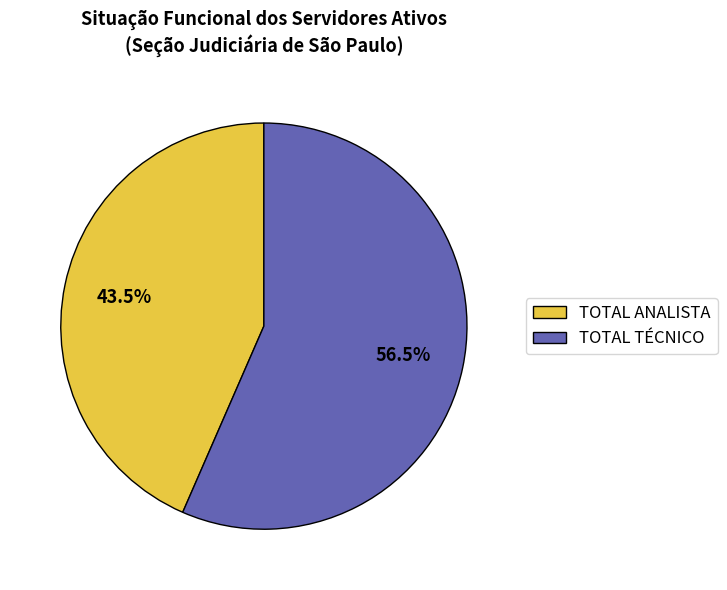

Does TOTAL TÉCNICO account for over 50% of the chart?

Yes